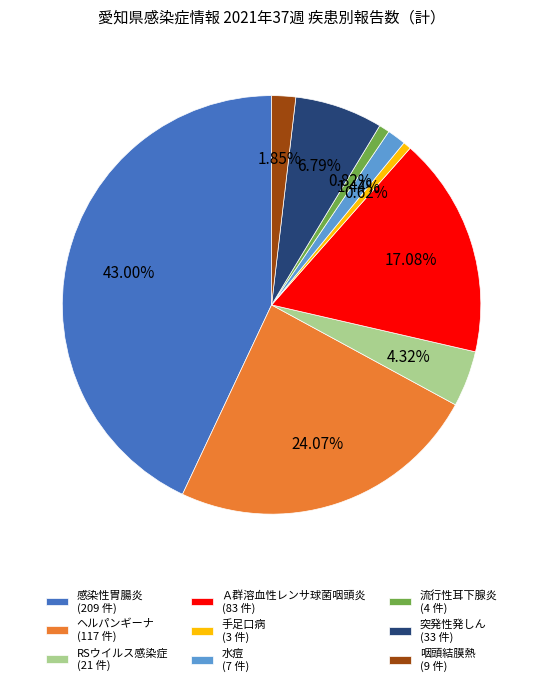

Combined, do 流行性耳下腺炎 (4 件) and 水痘 (7 件) account for over 50%?

No